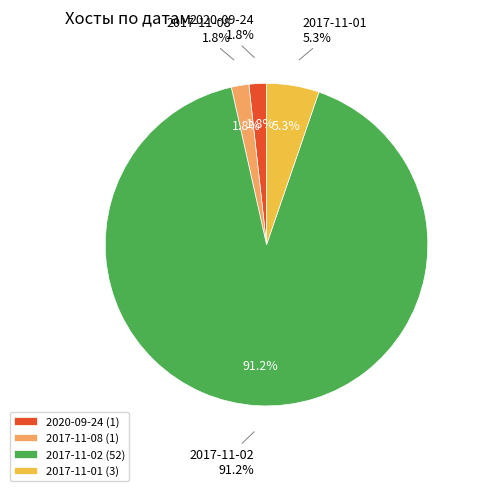

Between 2017-11-01 and 2020-09-24, which is larger?

2017-11-01